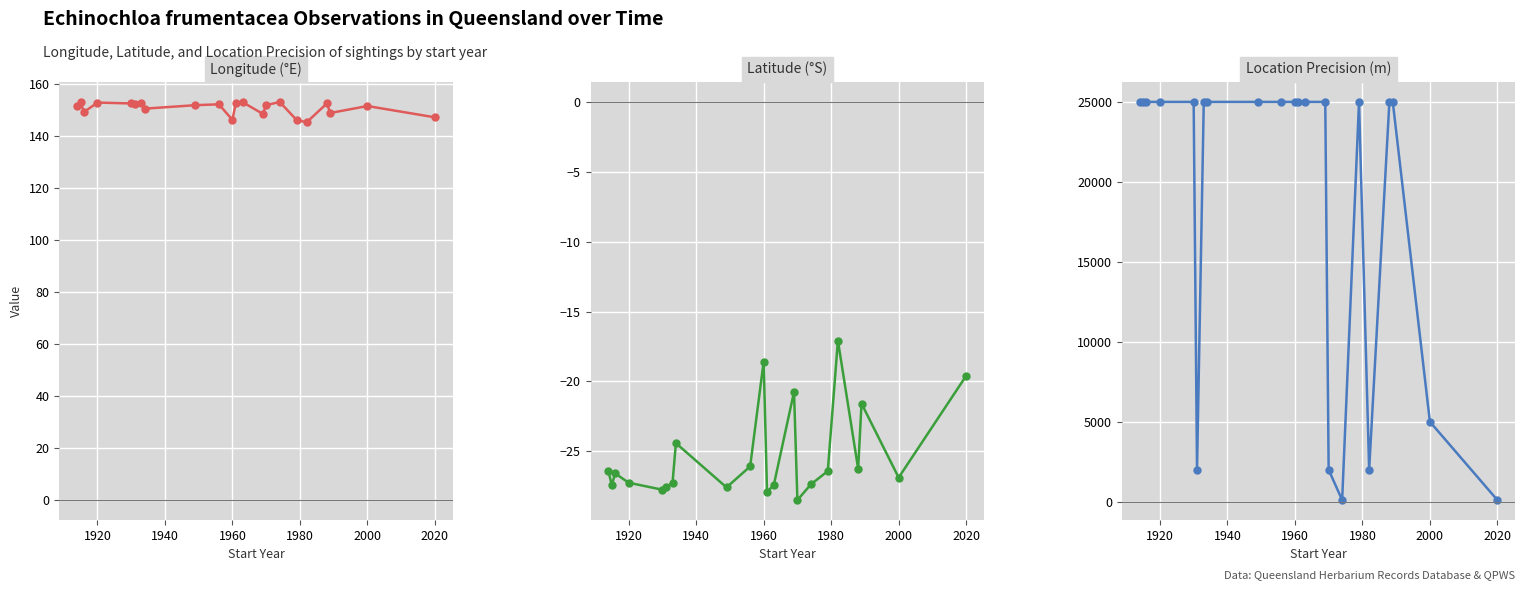

Reading right to left, what are all the values shown in this chart?

Longitude: 147.2	151.6	148.9	152.6	145.3	146.3	153.2	151.9	148.6	153.1	152.8	146.3	152.3	151.9	150.6	152.9	152.3	152.6	152.9	149.3	153.1	151.8
Latitude: -19.6	-26.9	-21.6	-26.2	-17.1	-26.4	-27.4	-28.5	-20.7	-27.4	-27.9	-18.6	-26.1	-27.6	-24.4	-27.2	-27.6	-27.7	-27.2	-26.6	-27.4	-26.4
LocationPrecision: 100.0	5000.0	25000.0	25000.0	2000.0	25000.0	100.0	2000.0	25000.0	25000.0	25000.0	25000.0	25000.0	25000.0	25000.0	25000.0	2000.0	25000.0	25000.0	25000.0	25000.0	25000.0